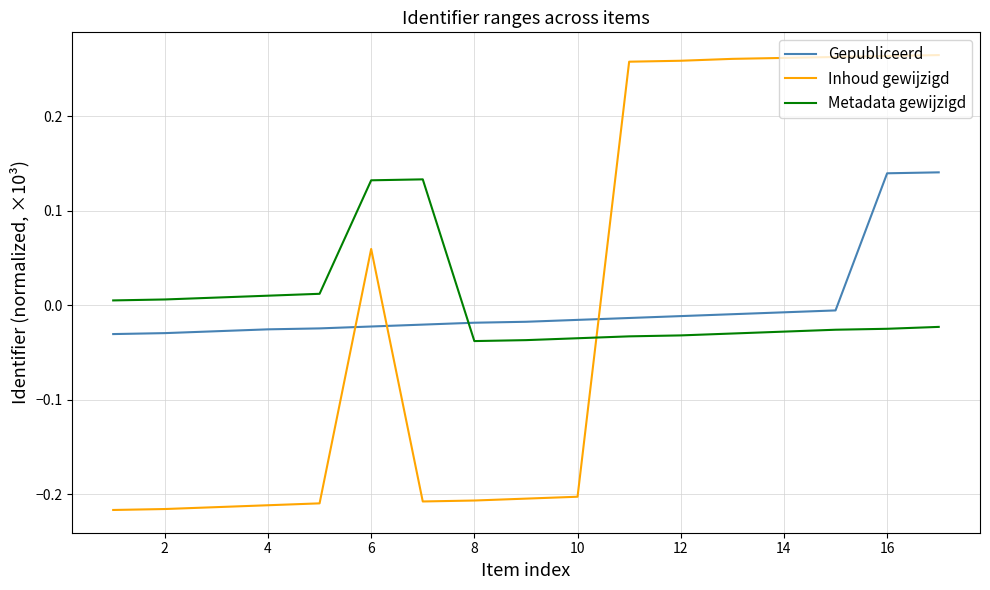

What is the difference between the maximum and minimum values in the Inhoud gewijzigd series?

0.5